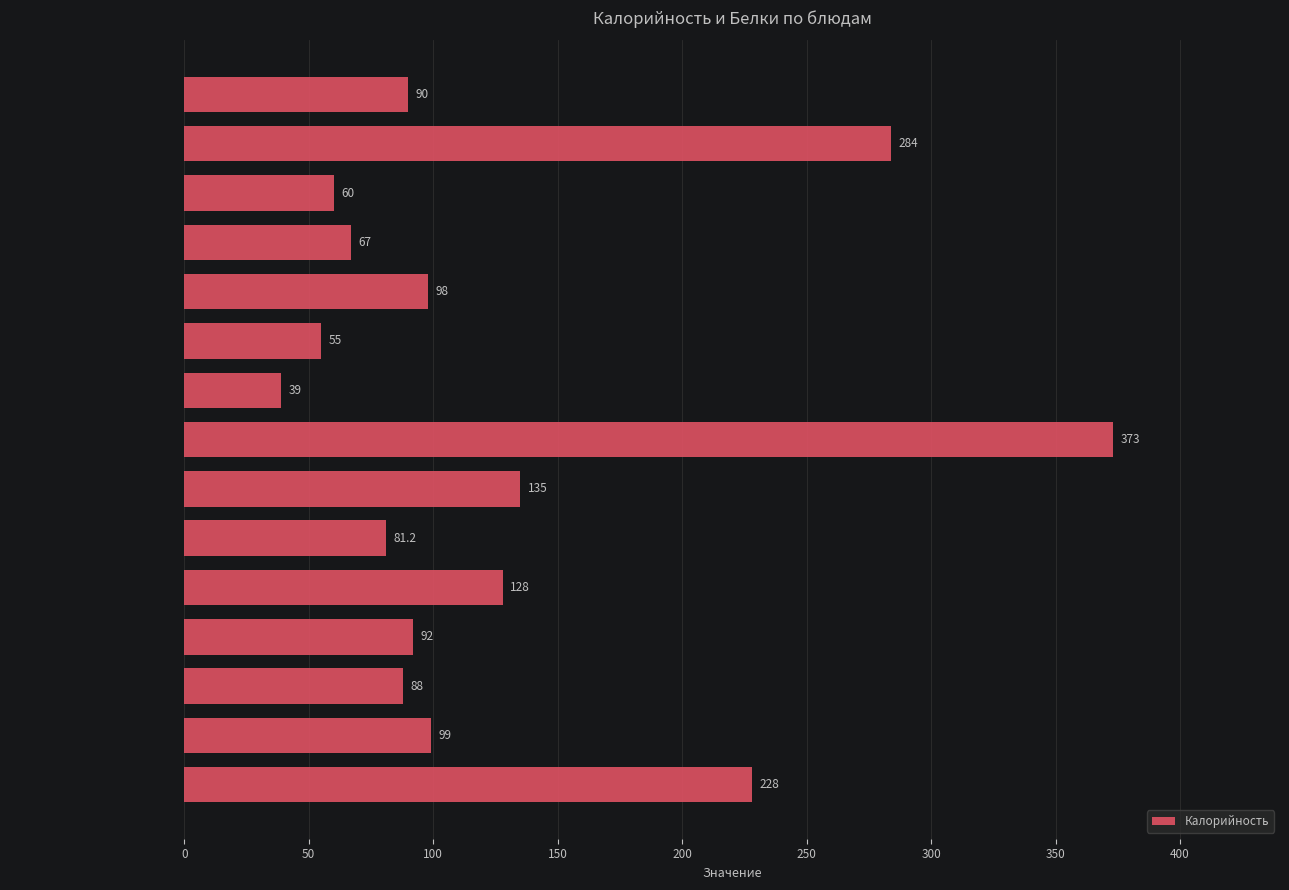

Reading bottom to top, list all the values displayed in this chart.

Каша молочная=228.0	масло сливочное=99.0	сыр порционно=88.0	груша=92.0	какао с молоком=128.0	Батон витаминный (завтрак)=81.2	Рассольник Ленинградский=135.0	макаронник с мясом=373.0	икра кабачковая=39.0	Хлеб полезный=55.0	Батон витаминный (обед)=98.0	яблоко=67.0	напиток из облепихи=60.0	хачапури=284.0	сок фруктовый=90.0